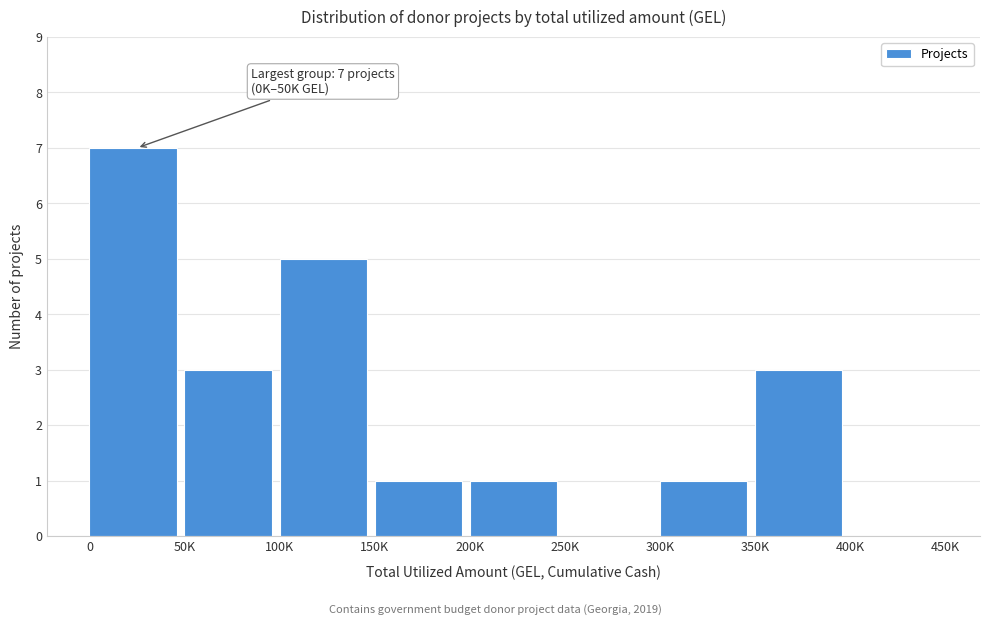

Reading left to right, what are all the values shown in this chart?

0=7	50K=3	100K=5	150K=1	200K=1	250K=0	300K=1	350K=3	400K=0